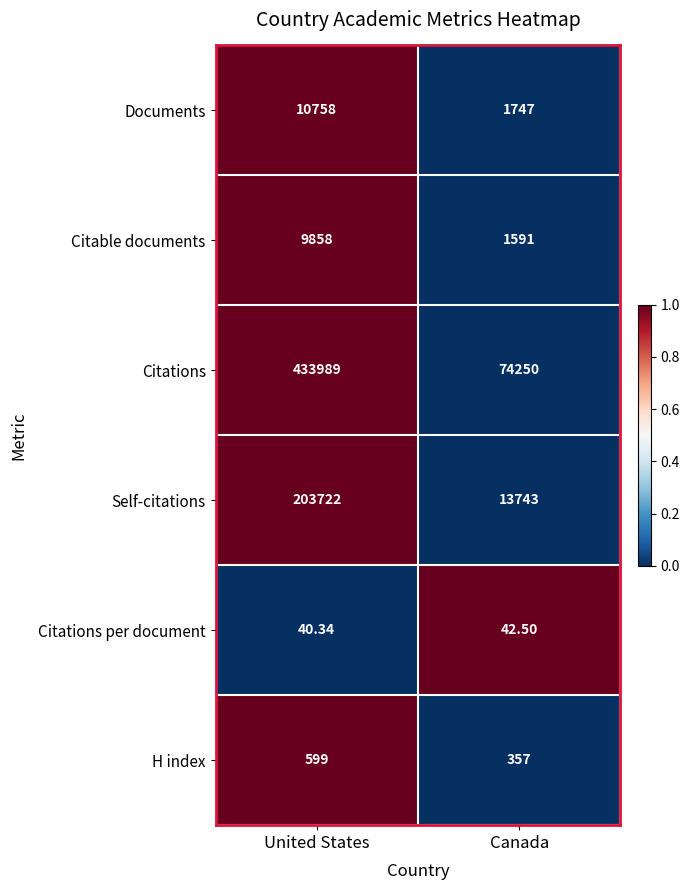

Between United States and Canada, which series saw the biggest shift?

Citations